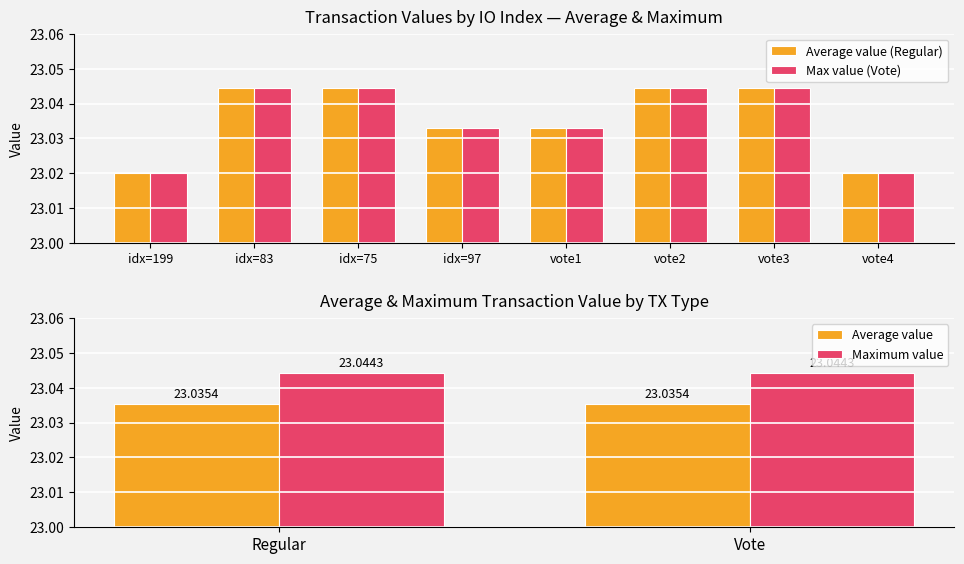

What is the average value of the Average utilization series?

23.0